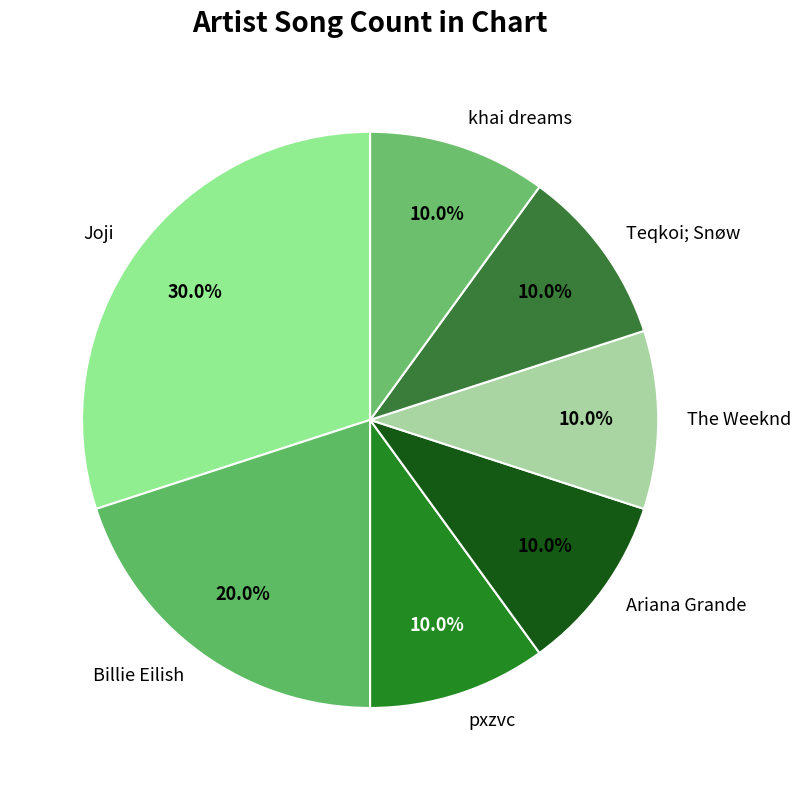

What is the largest slice in the pie chart?

Joji